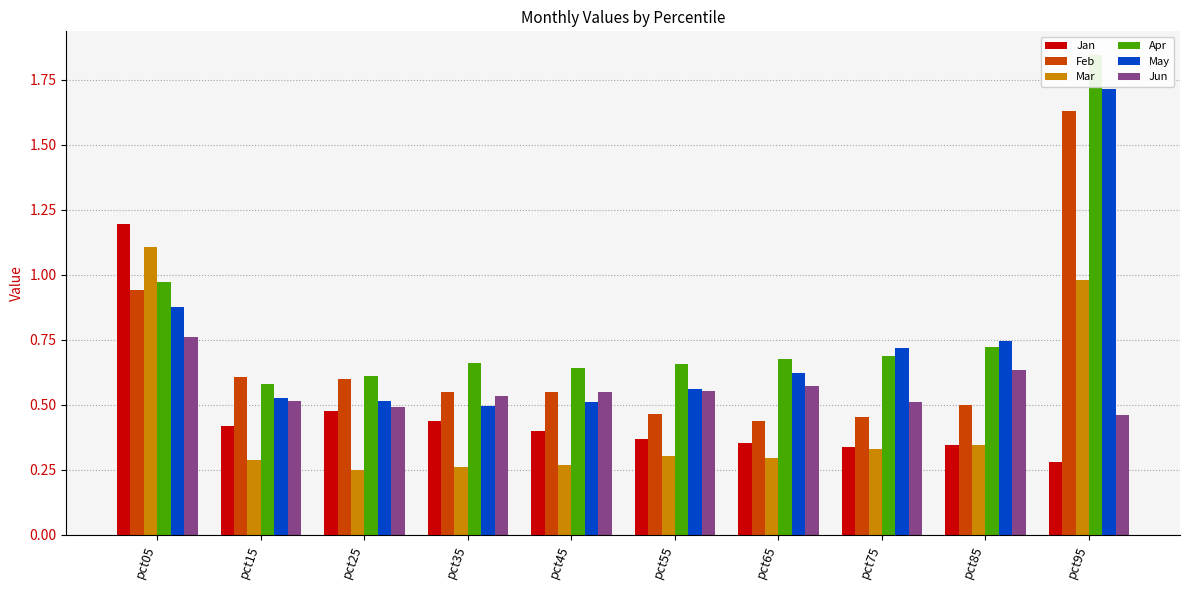

What is the value of the Jan bar at the 7th from the left?

0.4